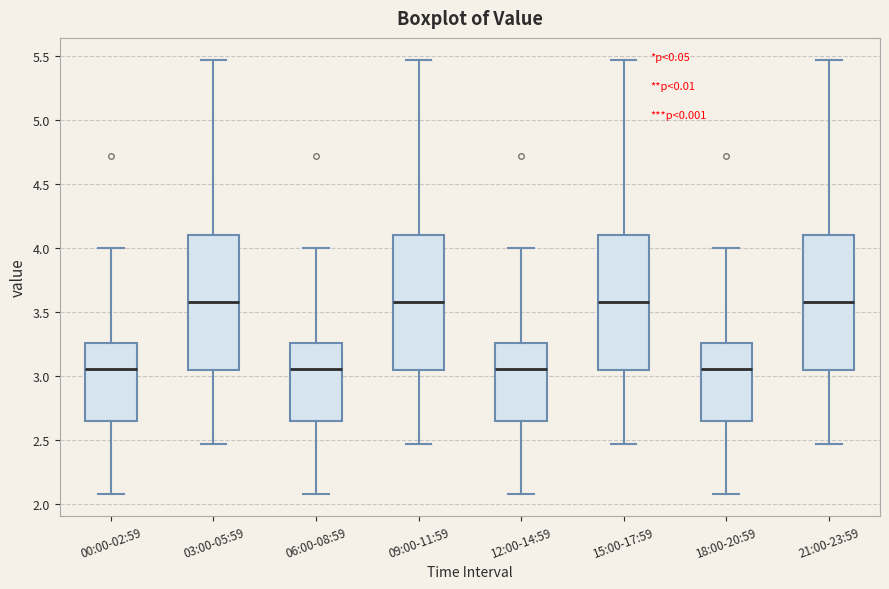

Reading left to right, read every box against the y-axis: the position of its median line, the range the box covers, and the ends of its whiskers. The values are not printed on the chart, so give them approximately, as read against the axis.

00:00-02:59: median 3.05, box 2.65 to 3.25, whiskers 2.10 to 4.00
03:00-05:59: median 3.60, box 3.05 to 4.10, whiskers 2.45 to 5.45
06:00-08:59: median 3.05, box 2.65 to 3.25, whiskers 2.10 to 4.00
09:00-11:59: median 3.60, box 3.05 to 4.10, whiskers 2.45 to 5.45
12:00-14:59: median 3.05, box 2.65 to 3.25, whiskers 2.10 to 4.00
15:00-17:59: median 3.60, box 3.05 to 4.10, whiskers 2.45 to 5.45
18:00-20:59: median 3.05, box 2.65 to 3.25, whiskers 2.10 to 4.00
21:00-23:59: median 3.60, box 3.05 to 4.10, whiskers 2.45 to 5.45